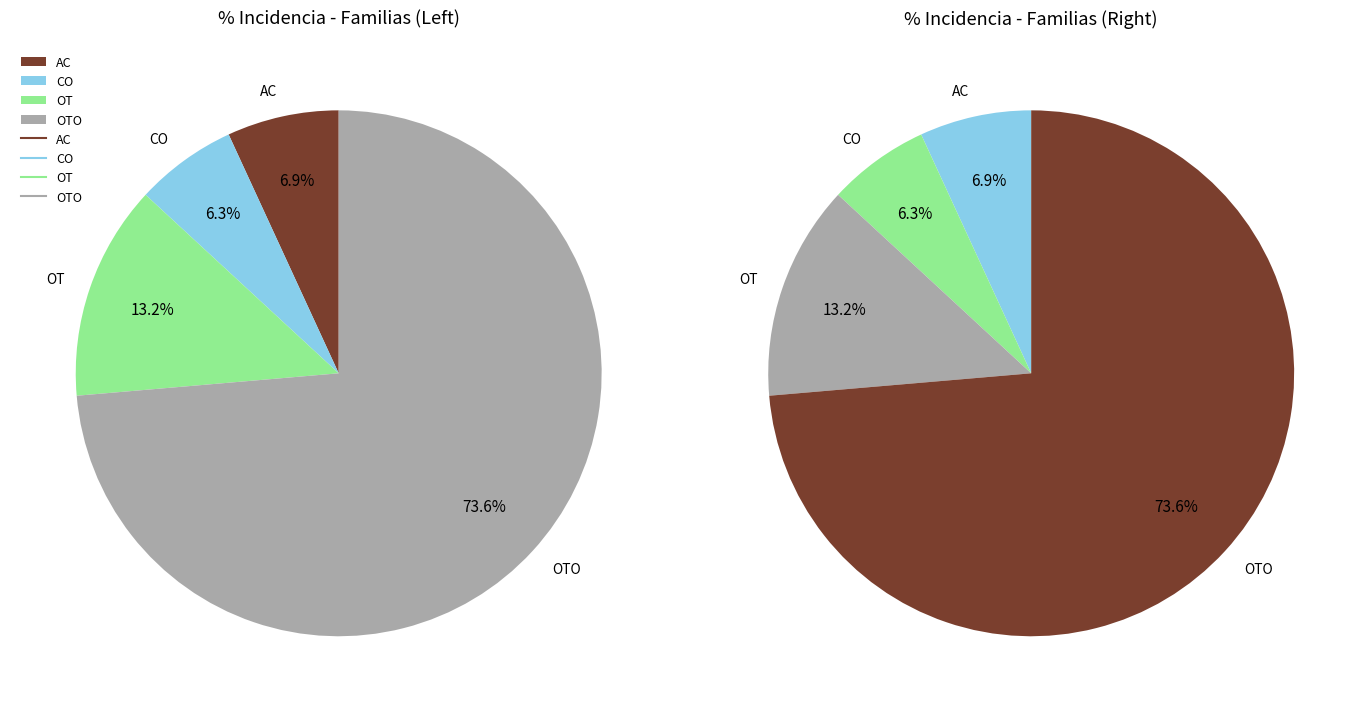

Rank the categories by value from lowest to highest.

CO, AC, OT, OTO